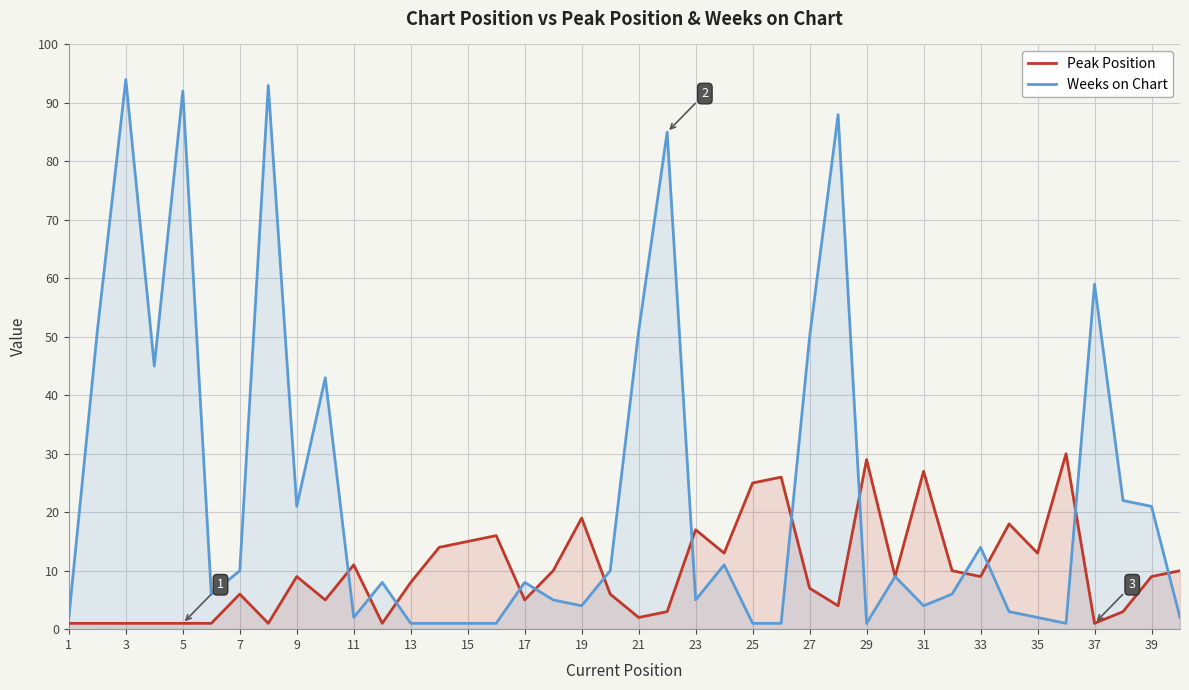

In Weeks on Chart, how many points are higher than both neighbors (excluding endpoints)?

12